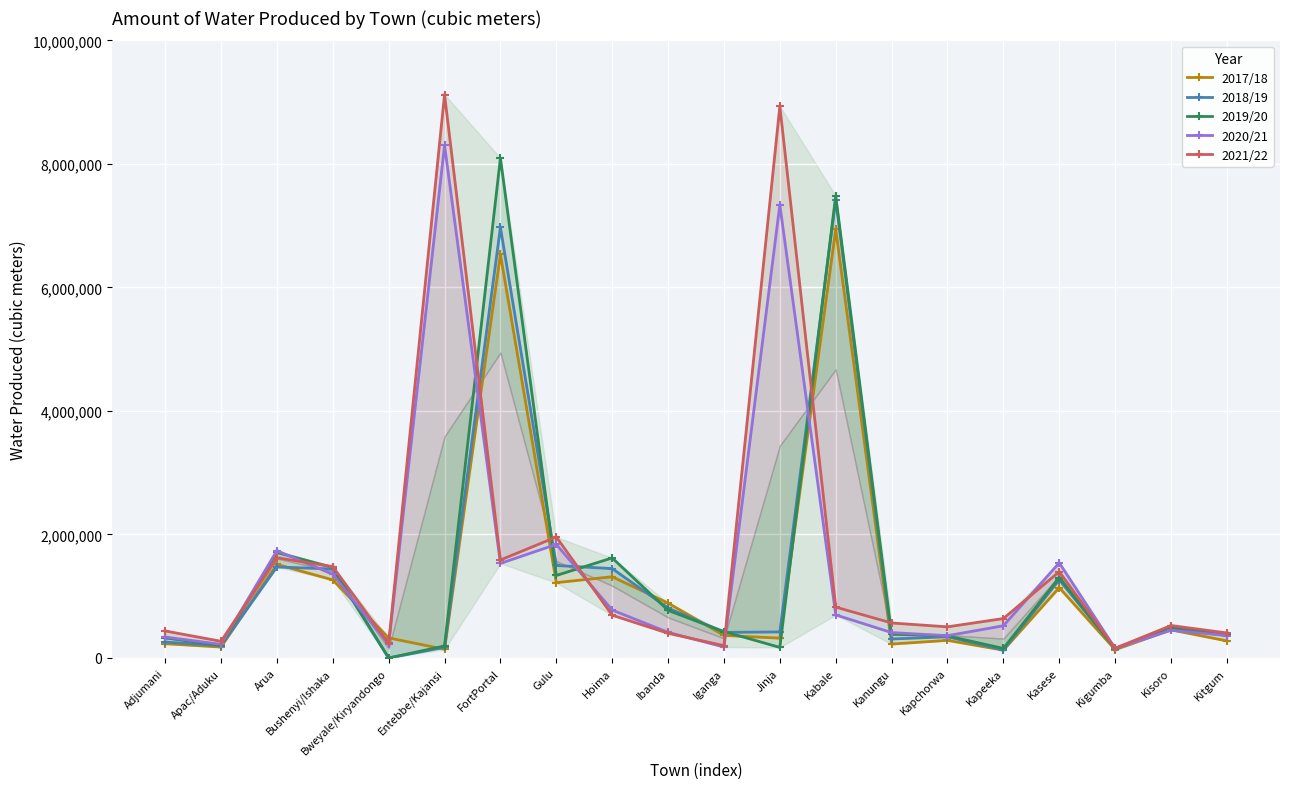

List the labels in order of 2018/19 value, smallest first.

Bweyale/Kiryandongo, Kapeeka, Kigumba, Entebbe/Kajansi, Apac/Aduku, Adjumani, Kanungu, Kapchorwa, Kitgum, Iganga, Jinja, Kisoro, Ibanda, Kasese, Bushenyi/Ishaka, Hoima, Arua, Gulu, FortPortal, Kabale